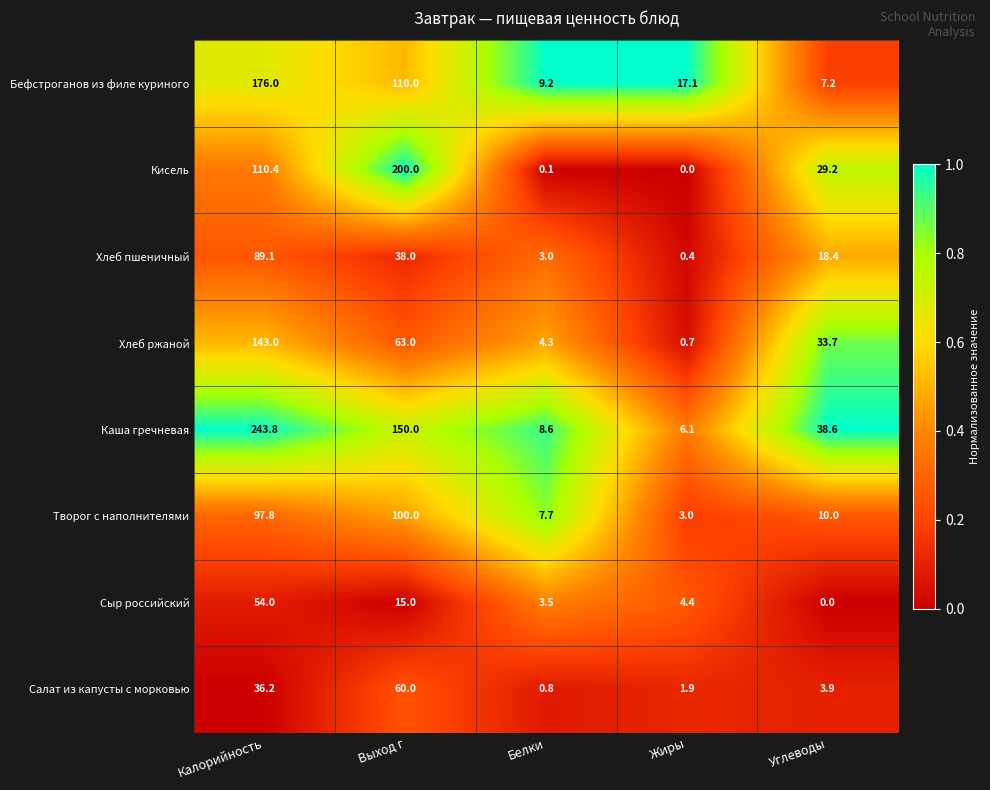

How many series are shown in this chart?

8